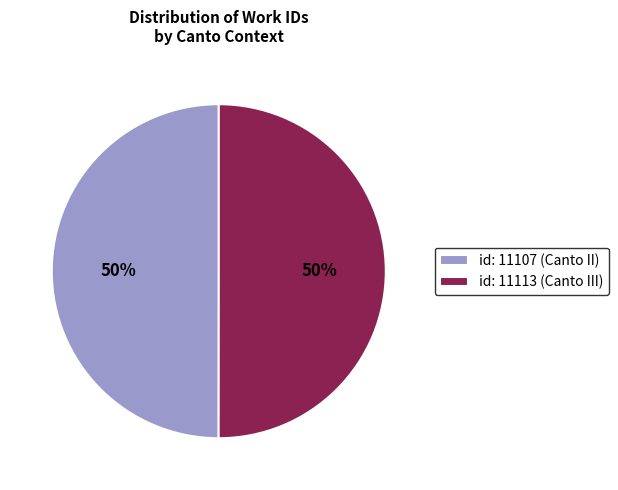

Count the number of slices in the pie.

2